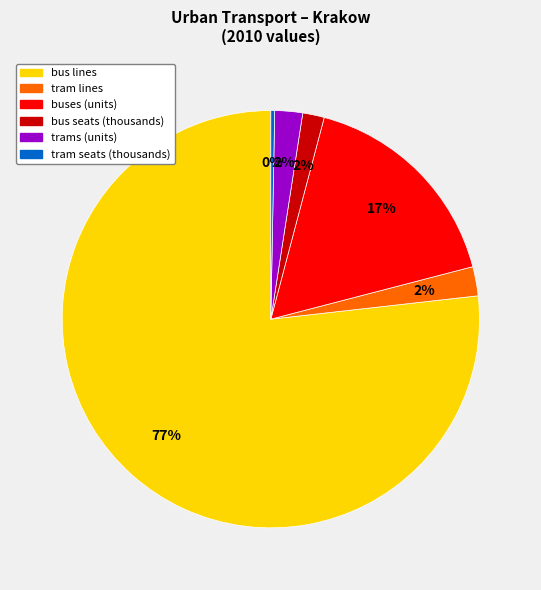

Combined, do tram seats (thousands) and tram lines account for over 50%?

No